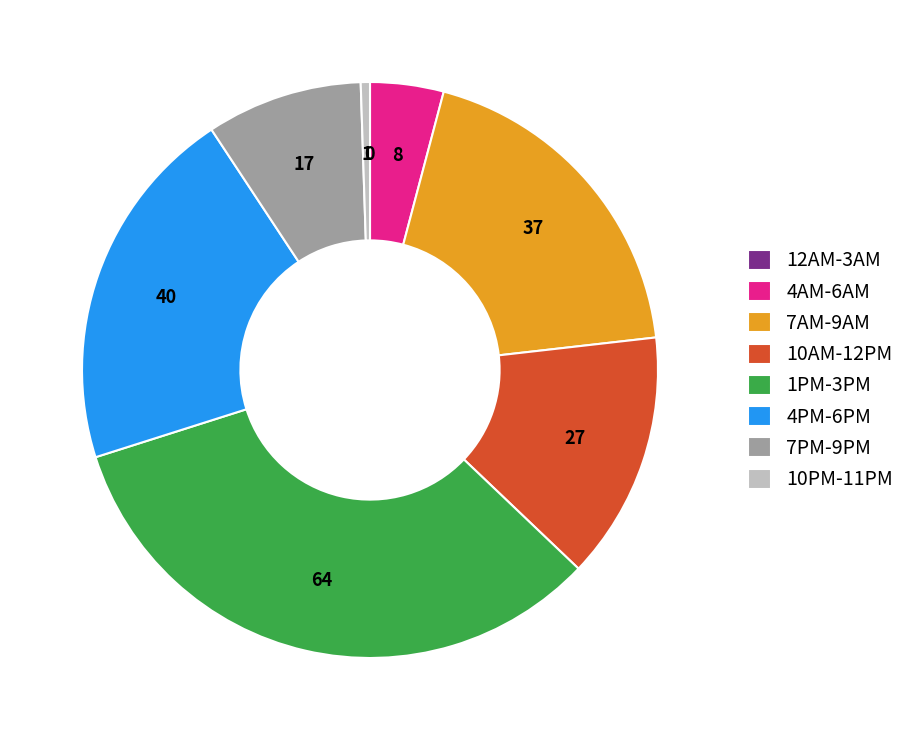

The 10PM-11PM slice represents 11% of the pie. True or false?

False